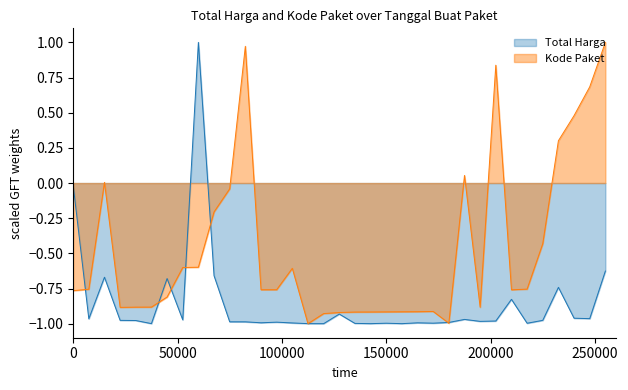

How many positive values does the Total Harga series have?

1